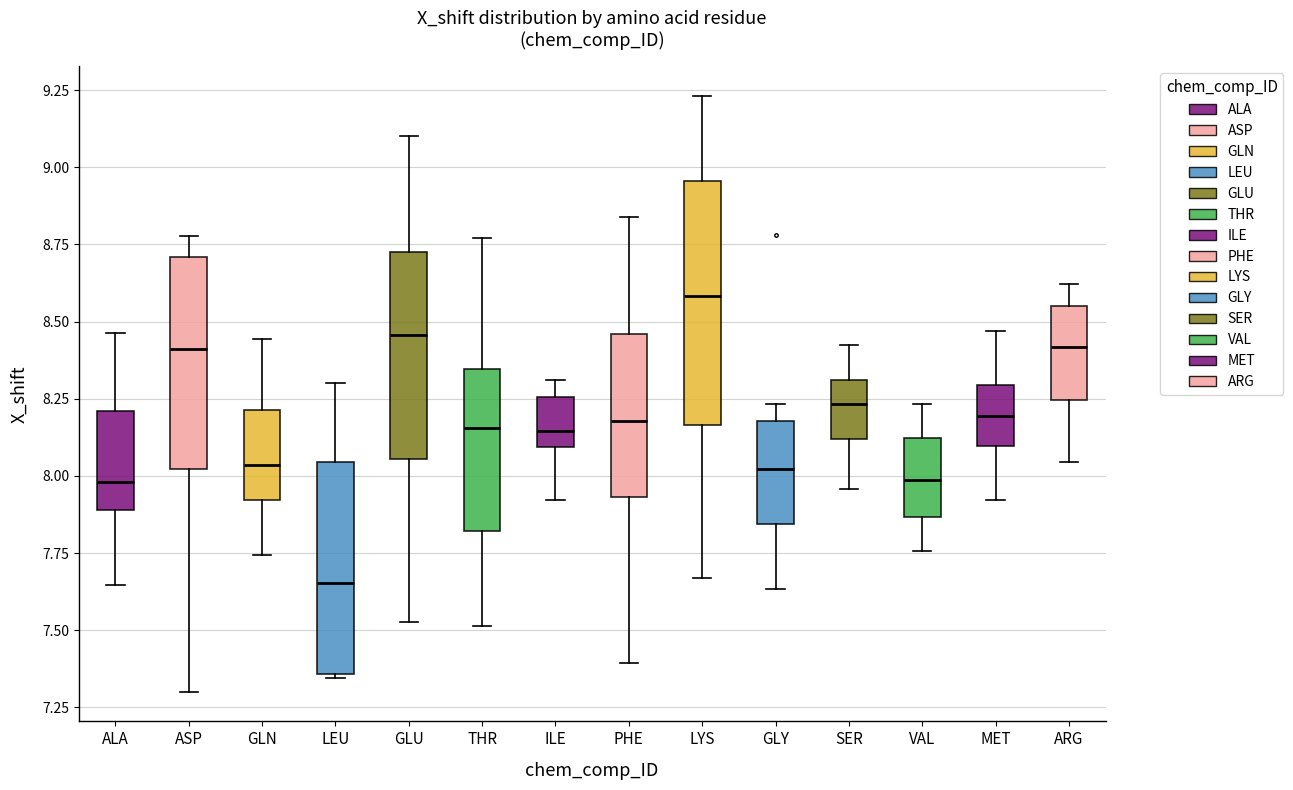

Where does the median line of the box for SER sit on the y-axis? The values are not printed on the chart, so give them approximately, as read against the axis.

8.25